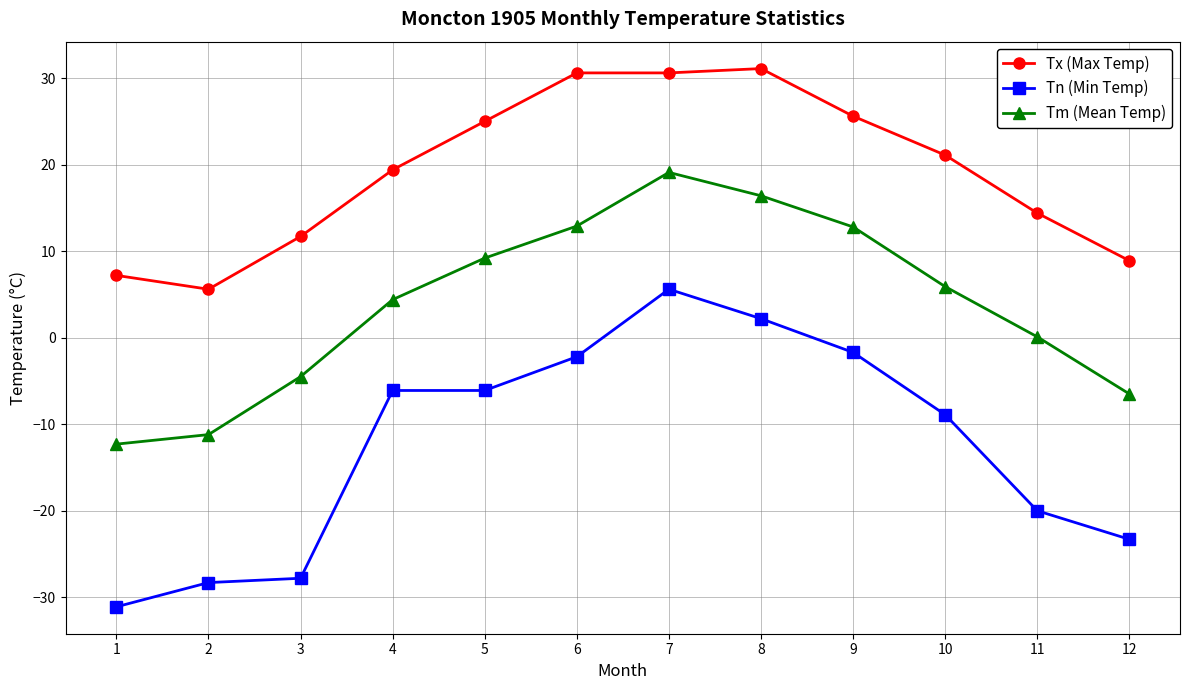

What value does the Tm (Mean Temp) series have at 6?

12.9